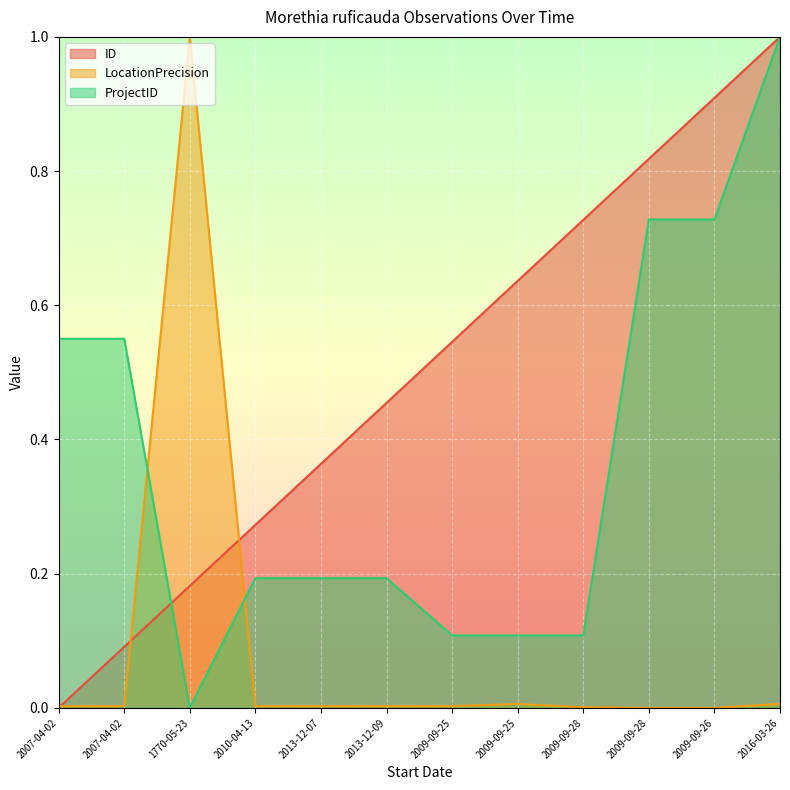

Rank the series at 1770-05-23 from highest to lowest value.

LocationPrecision, ID, ProjectID